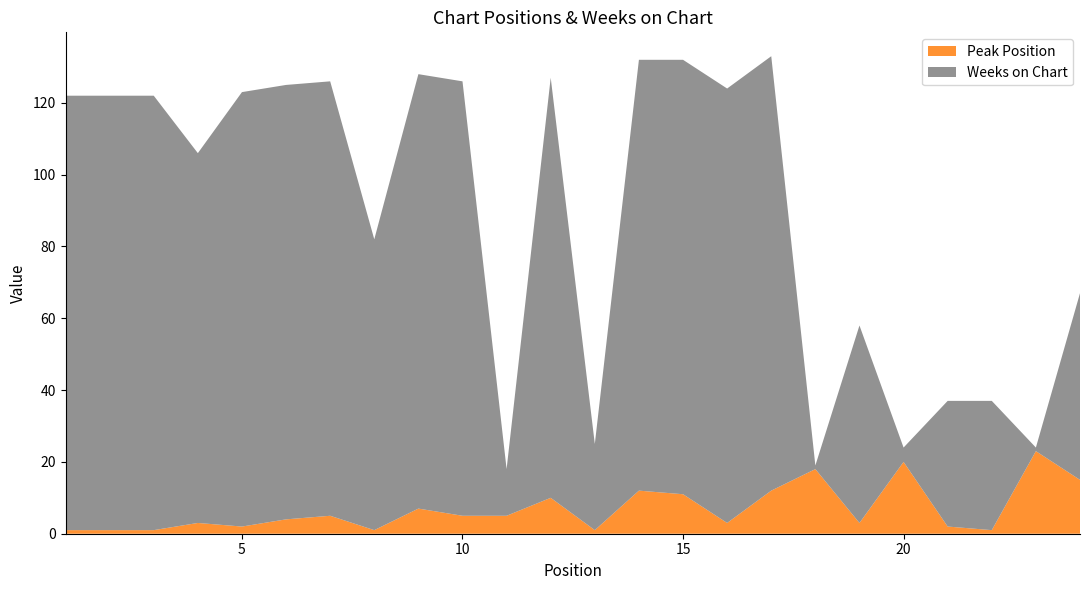

Reading left to right, extract all data points from this chart.

Peak Position: 1	1	1	3	2	4	5	1	7	5	5	10	1	12	11	3	12	18	3	20	2	1	23	15
Weeks on Chart: 121	121	121	103	121	121	121	81	121	121	13	117	24	120	121	121	121	1	55	4	35	36	1	52